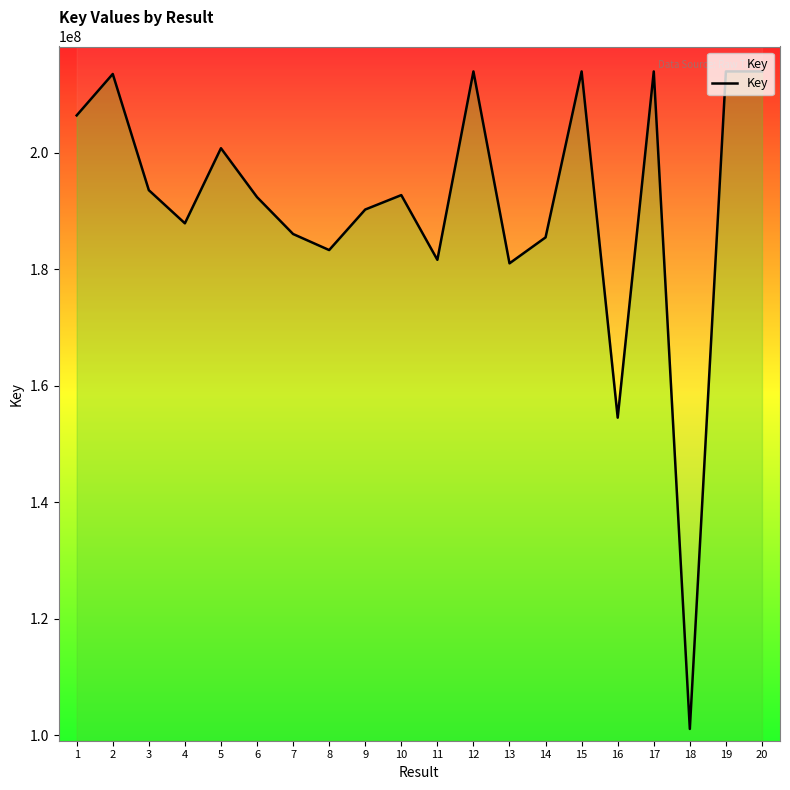

The value at 8 is 68521044. True or false?

False